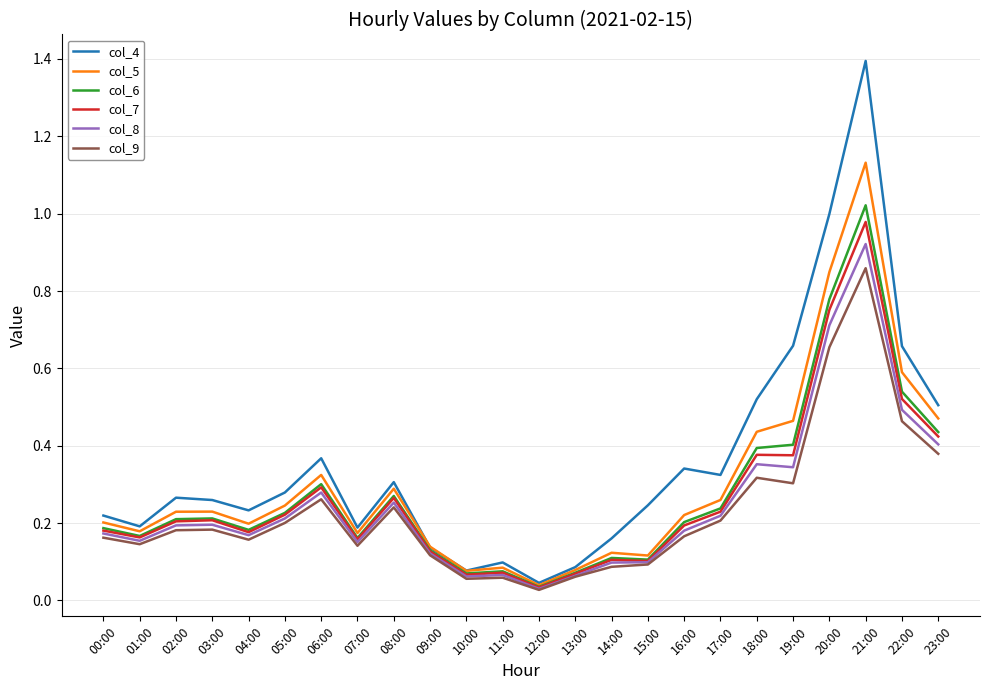

In col_7, how many points are lower than both neighbors (excluding endpoints)?

7